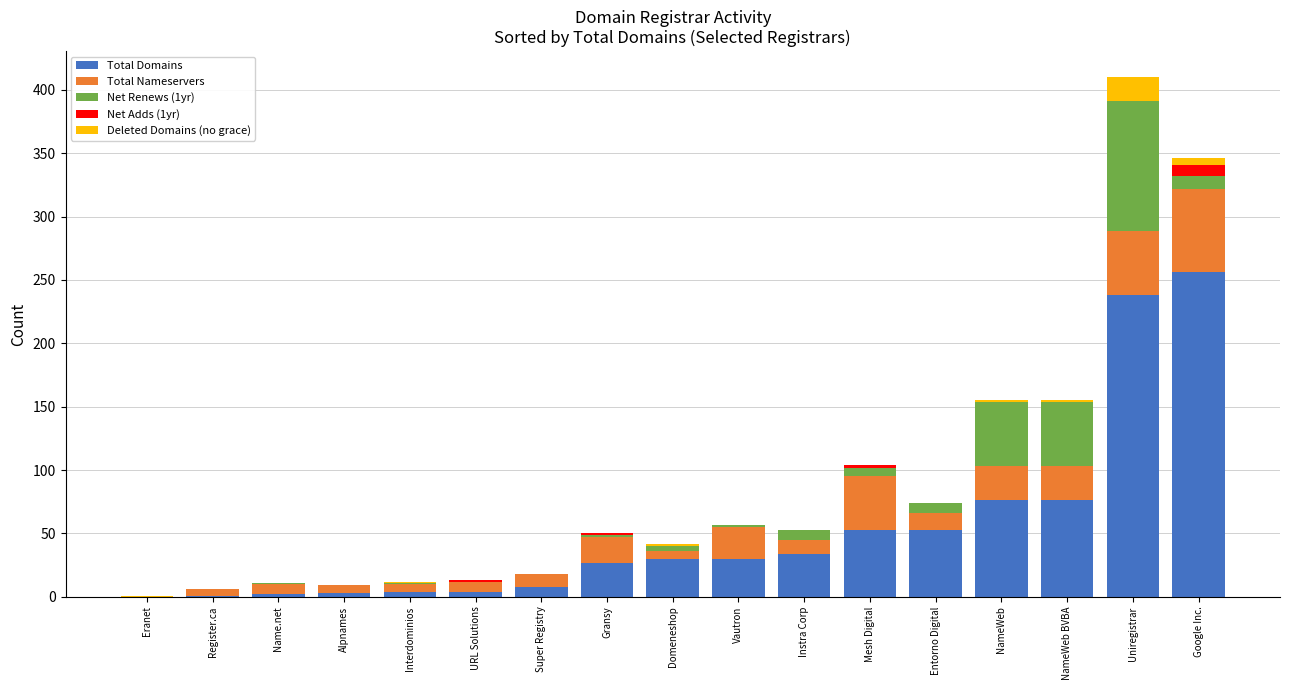

At which category is the sum across all series the highest?

Uniregistrar